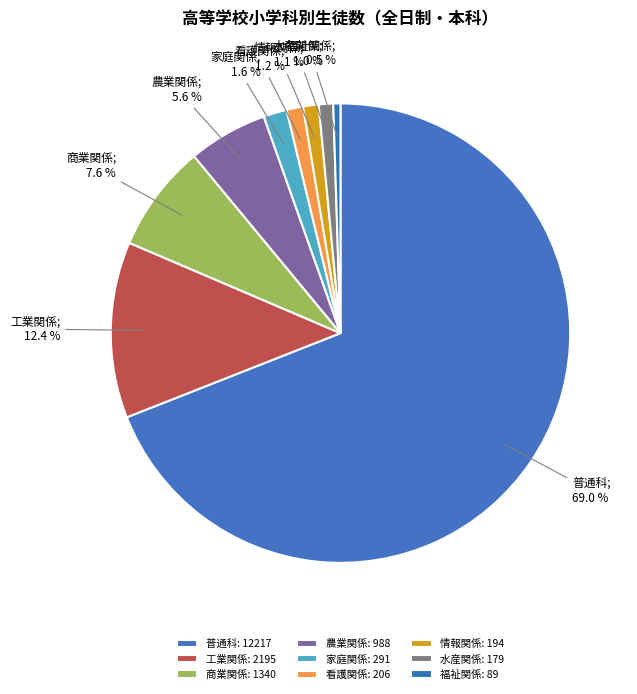

What percentage is the 工業関係 slice, to the nearest percent?

12%